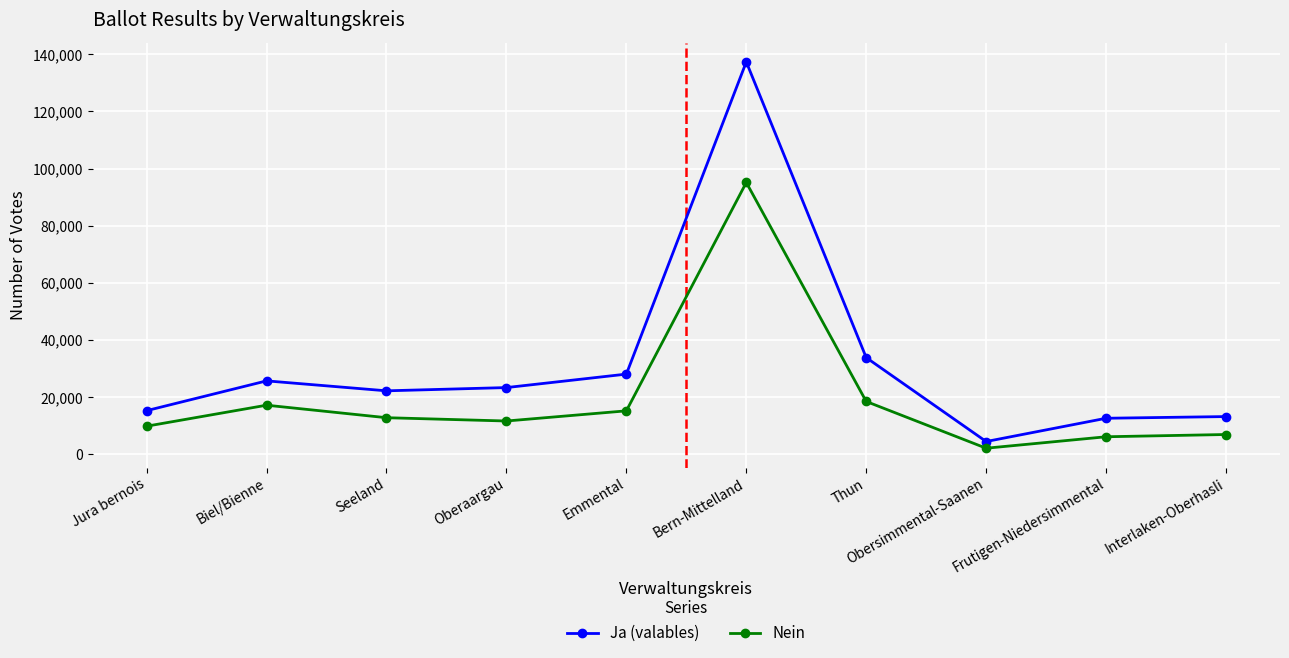

What is the maximum value shown in the chart?

137324